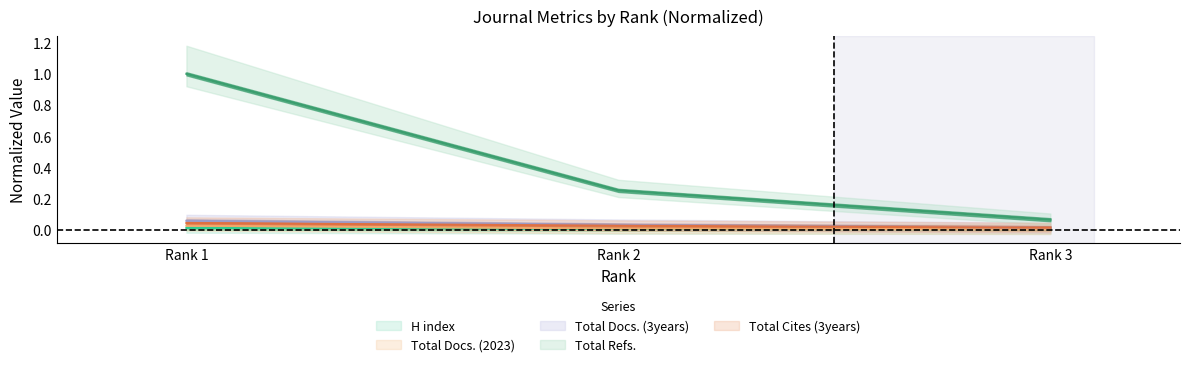

List the labels in order of H index value, smallest first.

Rank 3, Rank 2, Rank 1